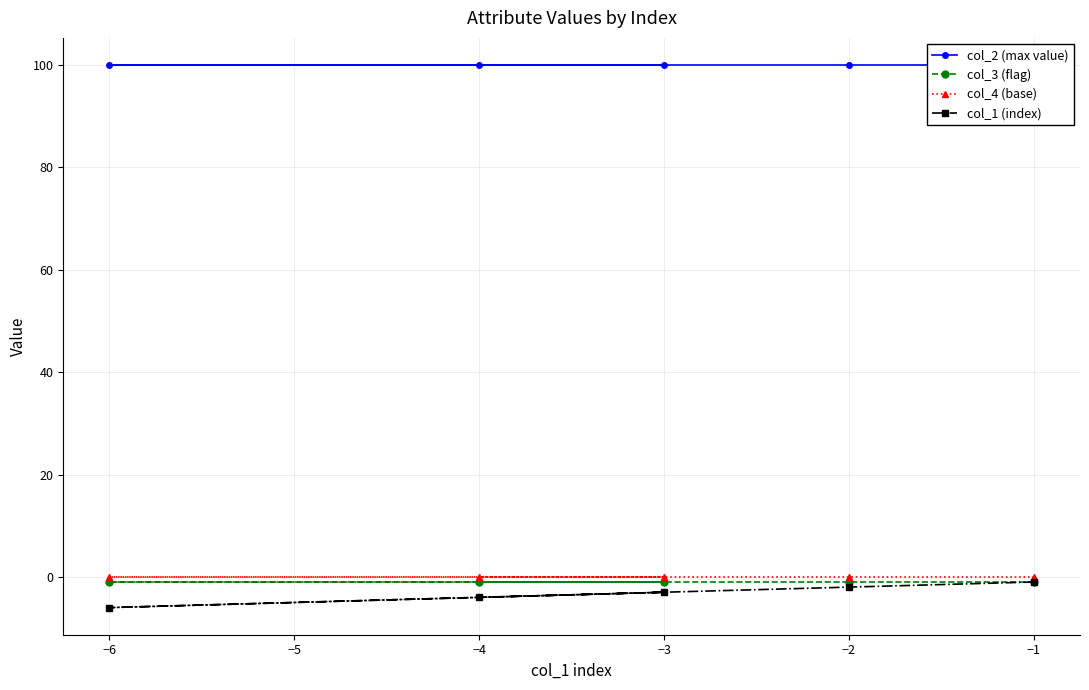

True or false: col_4 (base) has a value of 0 at −6.

True